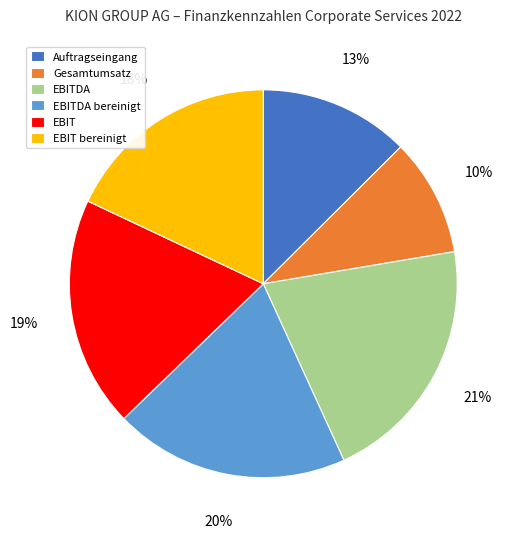

Count the number of slices in the pie.

6